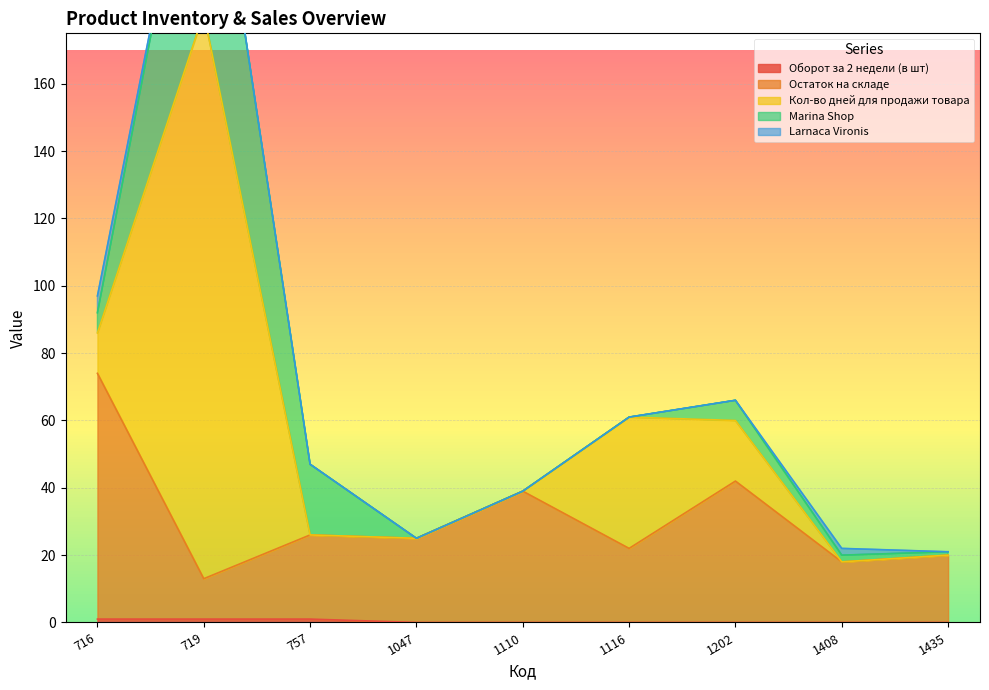

True or false: Larnaca Vironis and Кол-во дней для продажи товара intersect in this chart.

True